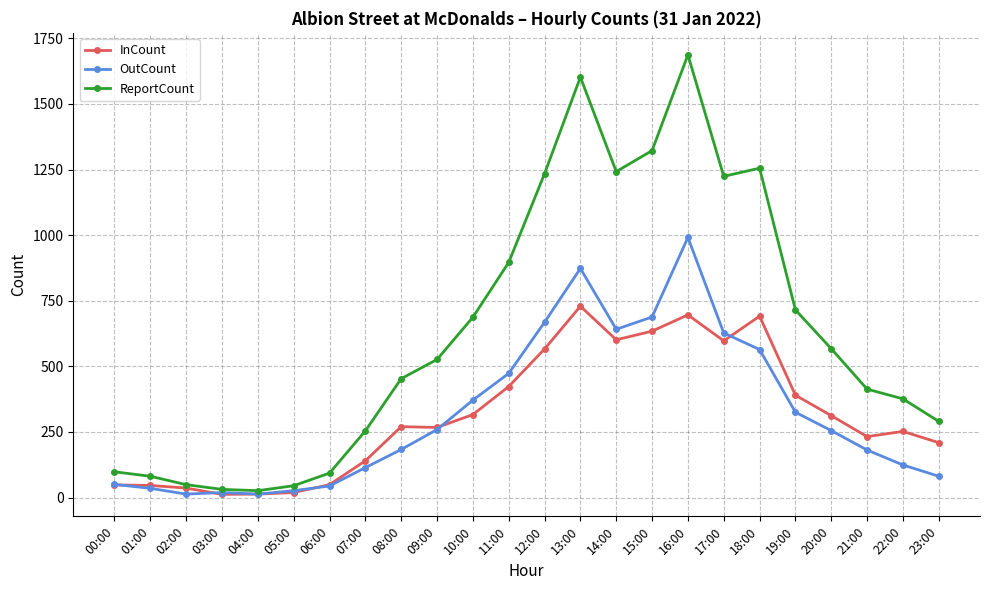

Count the number of data series in this chart.

3